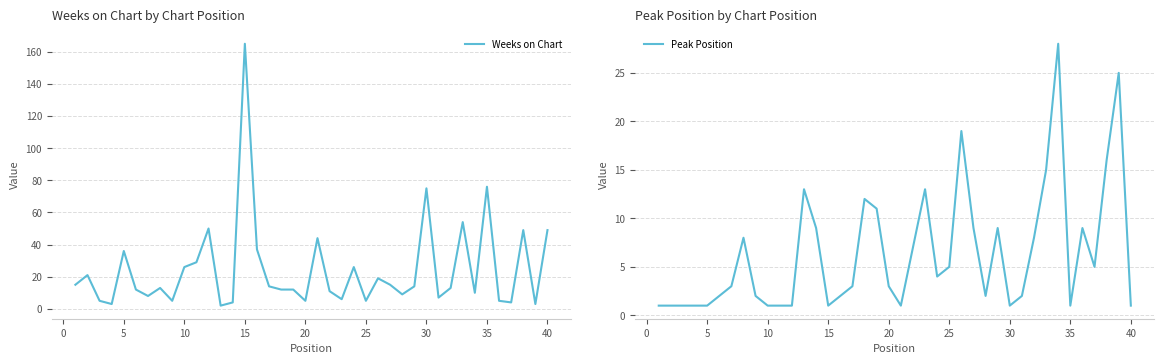

Reading right to left, list all the values displayed in this chart.

Weeks on Chart: 49	3	49	4	5	76	10	54	13	7	75	14	9	15	19	5	26	6	11	44	5	12	12	14	37	165	4	2	50	29	26	5	13	8	12	36	3	5	21	15
Peak Position: 1	25	16	5	9	1	28	15	8	2	1	9	2	9	19	5	4	13	7	1	3	11	12	3	2	1	9	13	1	1	1	2	8	3	2	1	1	1	1	1